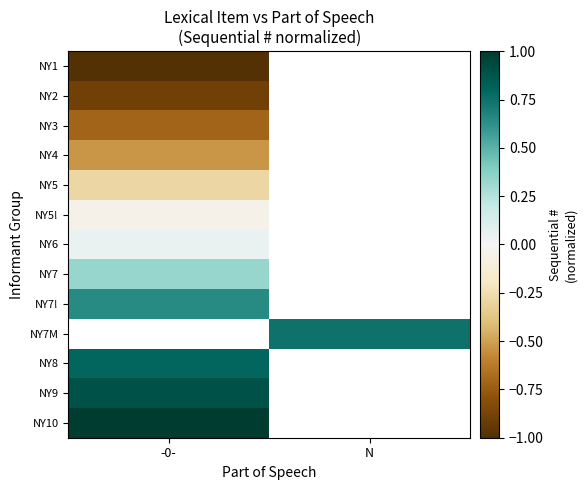

Which category has the lowest value across all series?

-0-